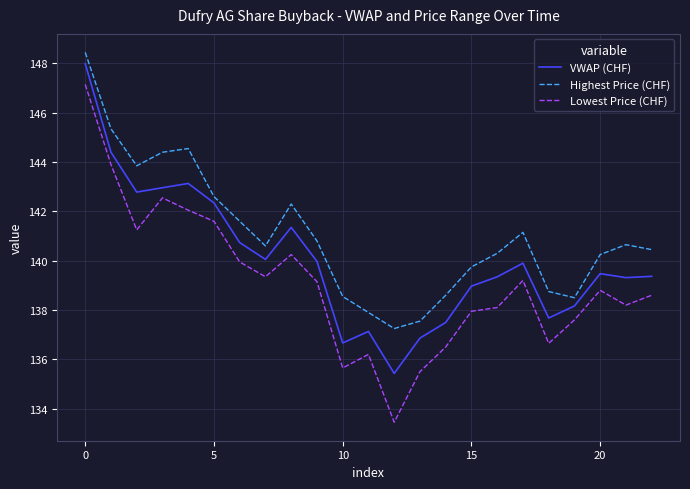

What is the maximum value for VWAP (CHF)?

148.0